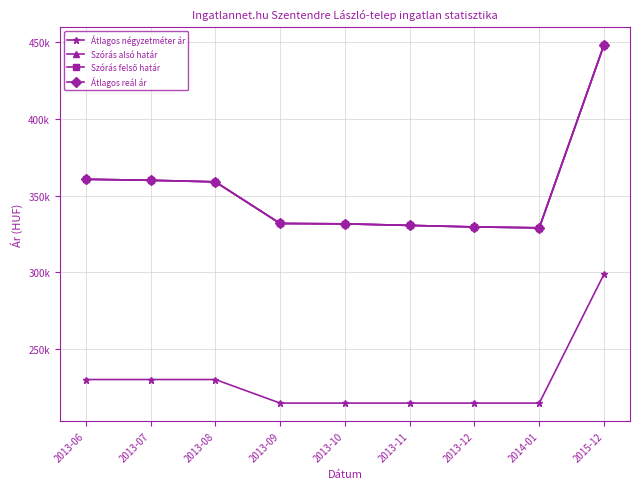

True or false: Átlagos reál ár and Szórás felső határ cross at least once.

False